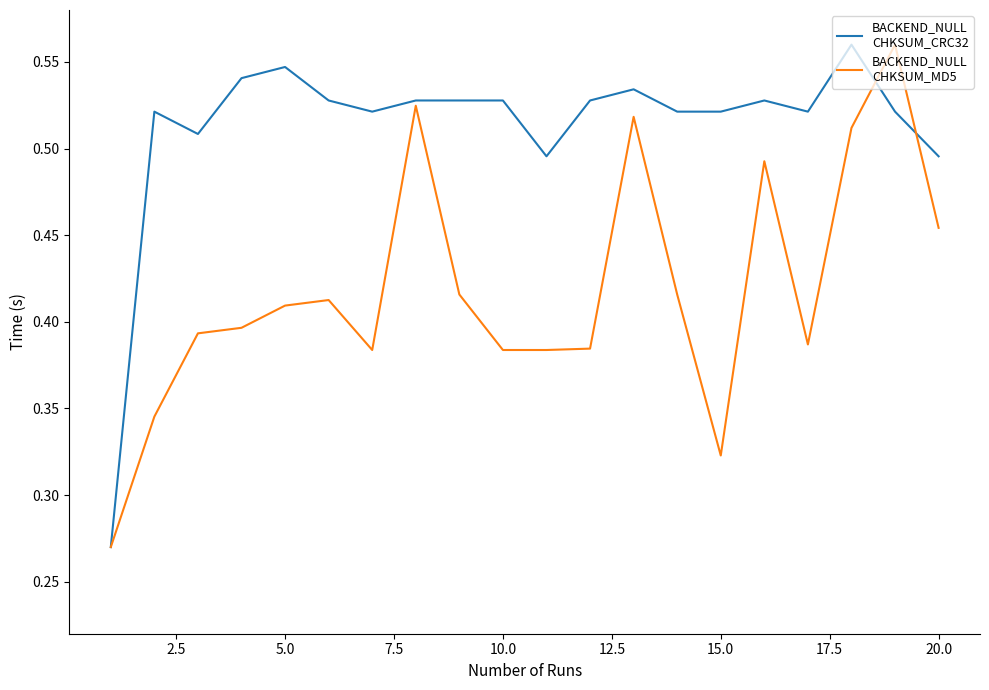

How many lines are shown in the chart?

2